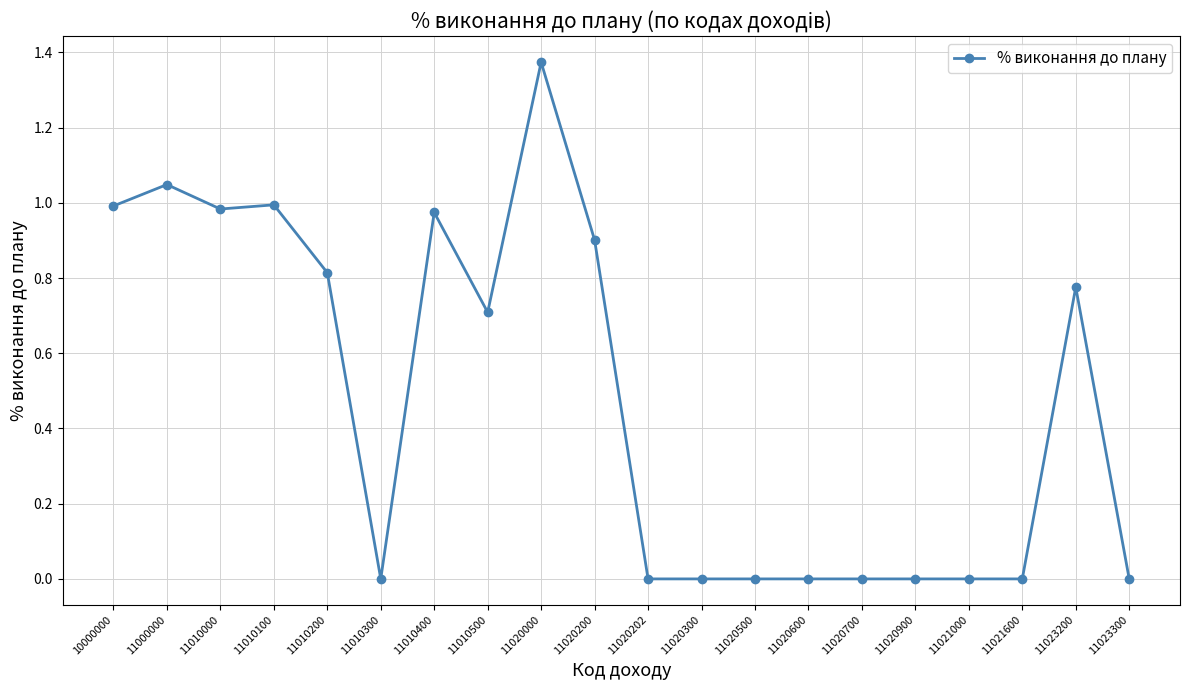

Which label corresponds to the largest value in the chart?

11020000